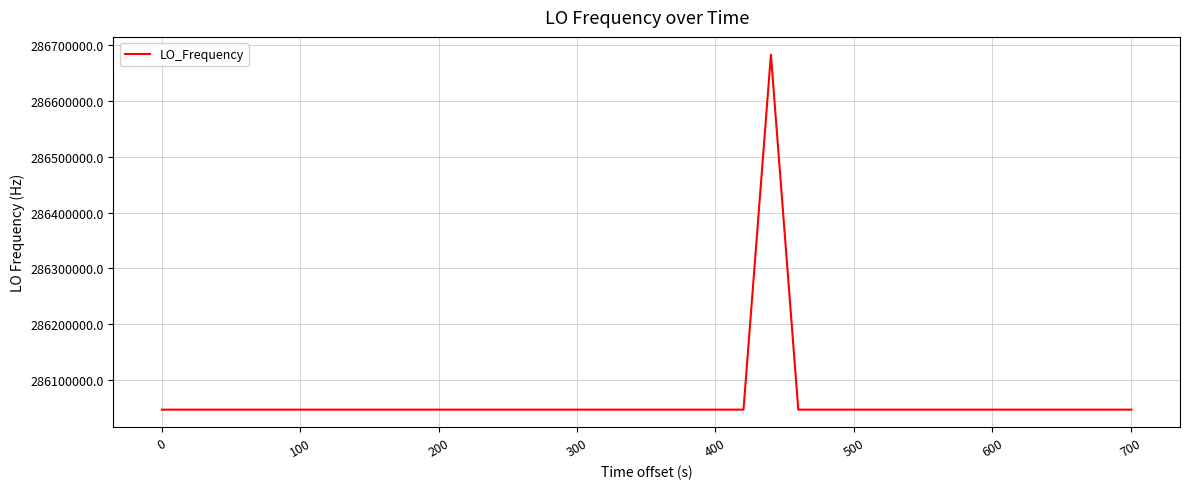

What is the minimum value shown in the chart?

286046991.7